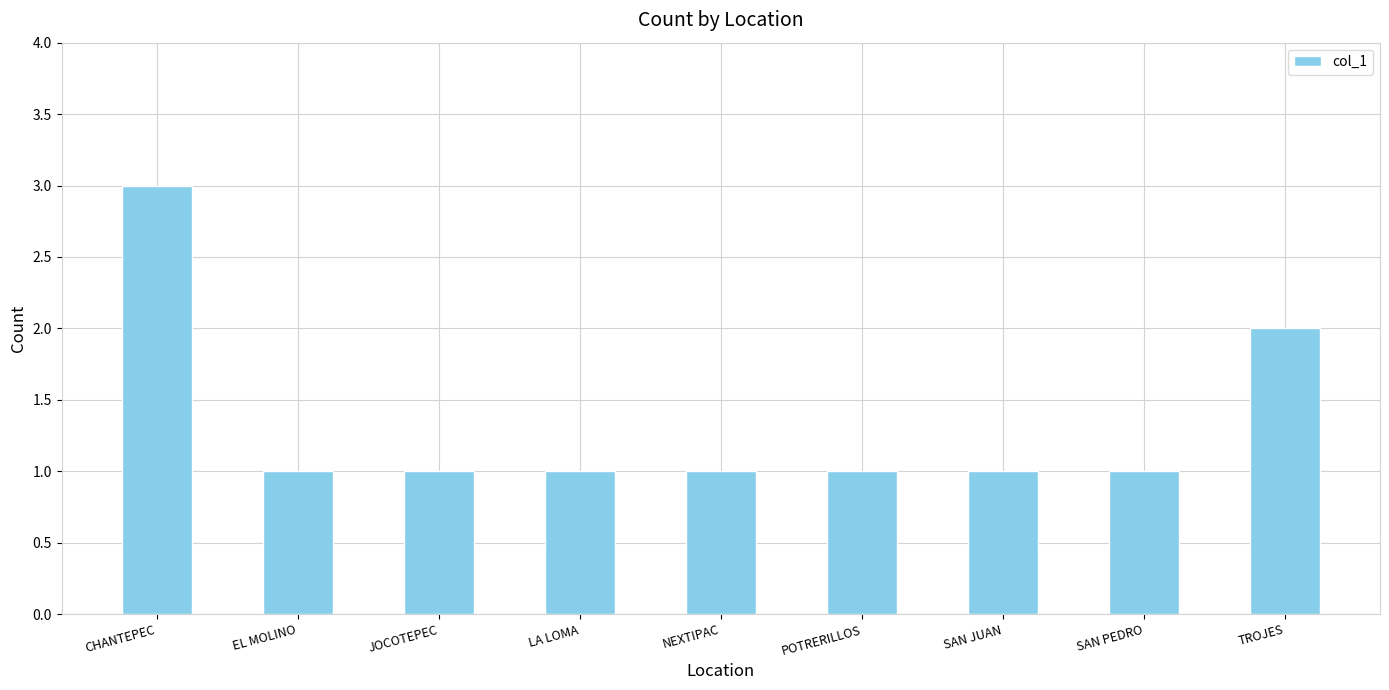

How many distinct data groups are displayed?

1